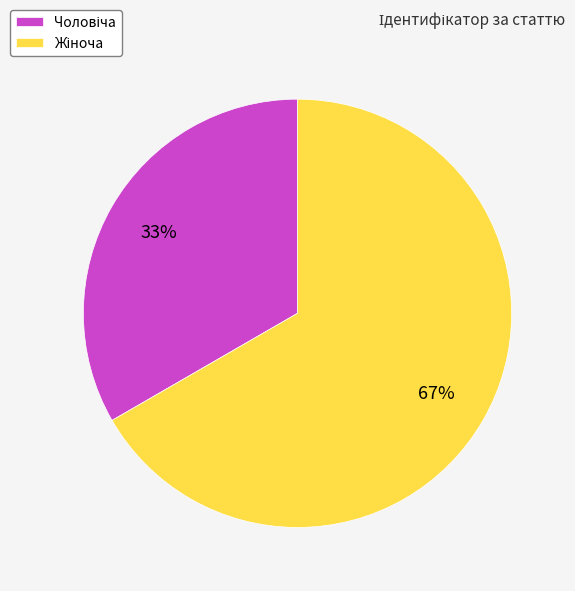

To the nearest percent, what is the average slice percentage?

50%